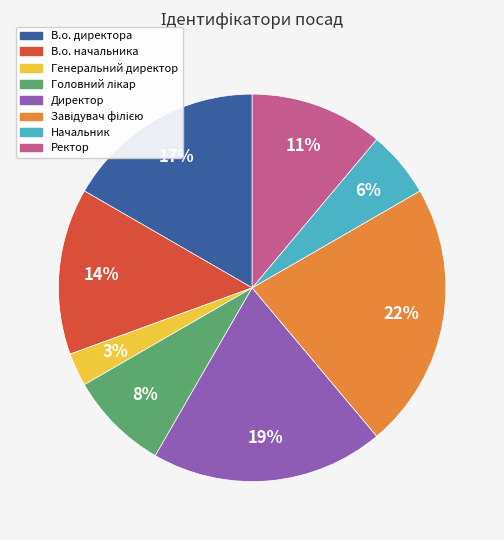

To the nearest percent, what portion does Начальник represent?

6%